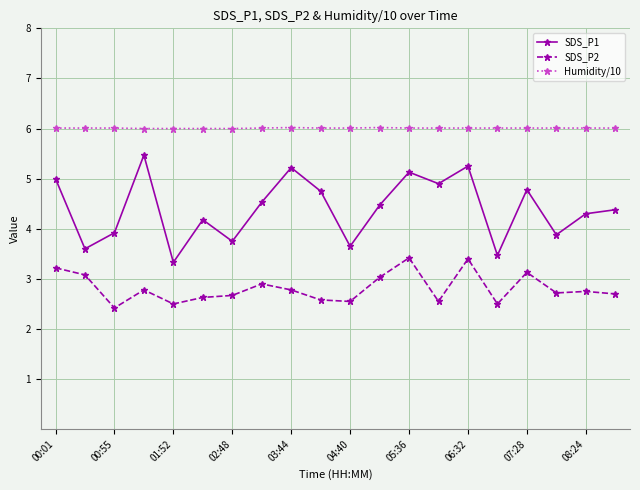

Which series has the largest range (max minus min)?

SDS_P1